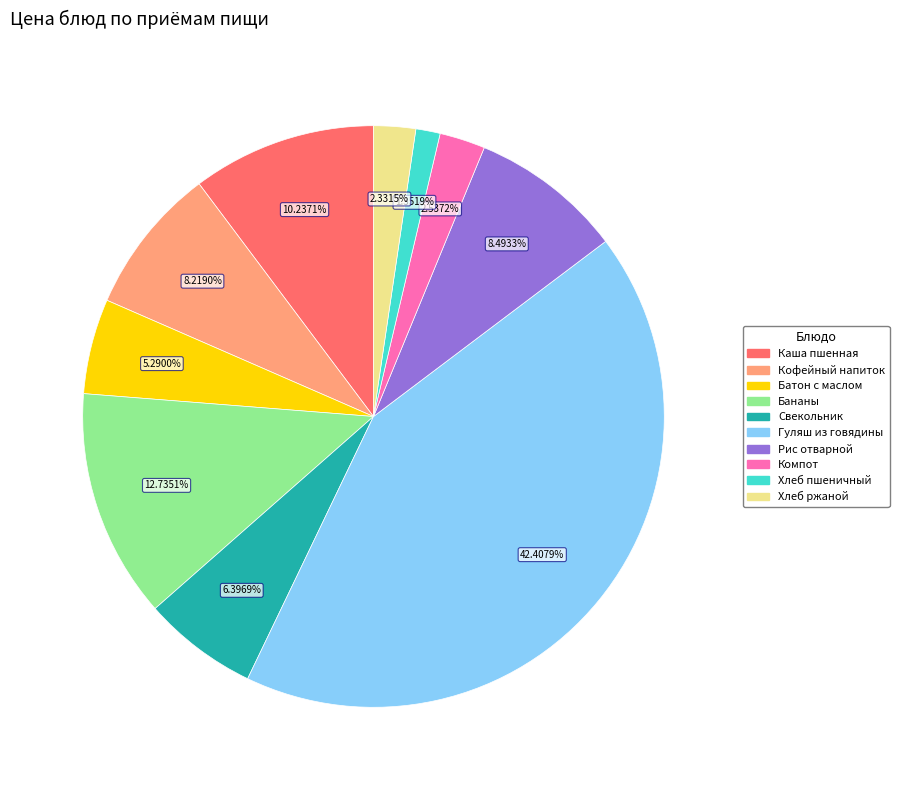

Which has a higher value, Компот or Кофейный напиток?

Кофейный напиток